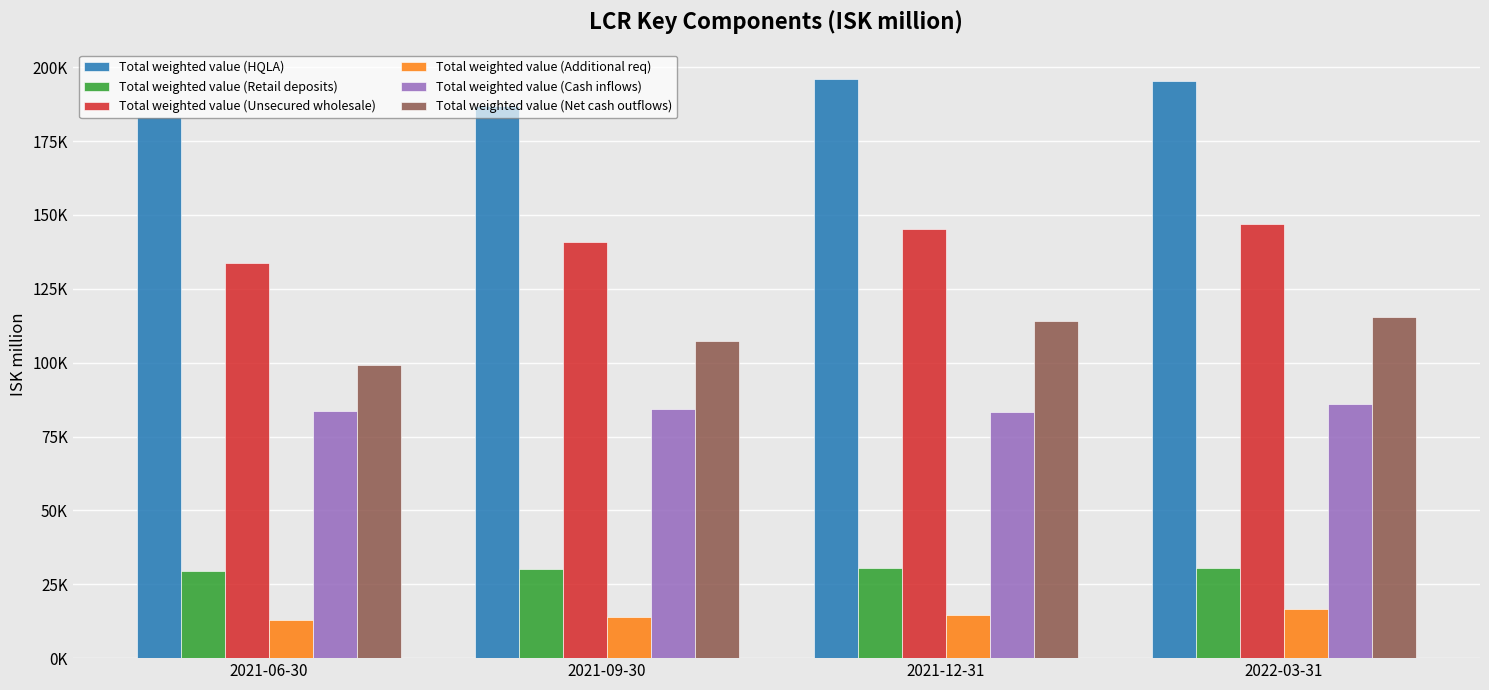

What position from the right is 2021-09-30?

3